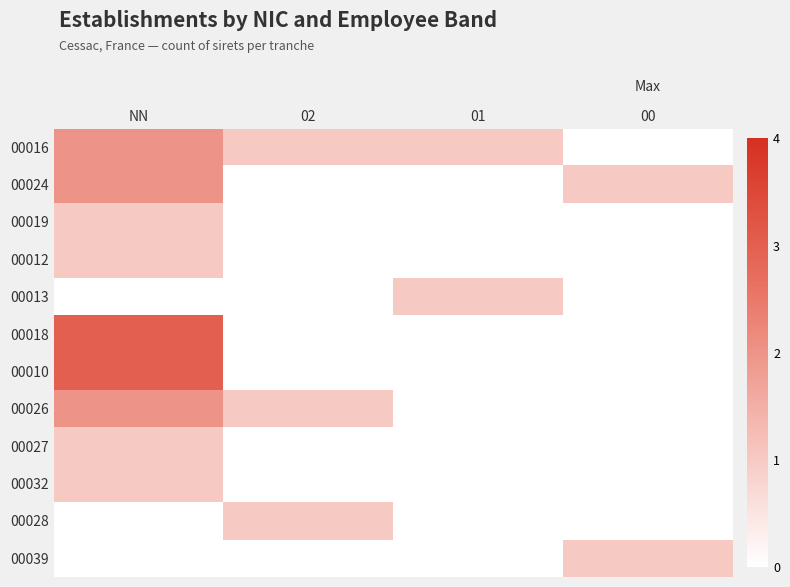

Reading left to right, list all the values displayed in this chart.

00016: NN=2	02=1	01=1	00=0
00024: NN=2	02=0	01=0	00=1
00019: NN=1	02=0	01=0	00=0
00012: NN=1	02=0	01=0	00=0
00013: NN=0	02=0	01=1	00=0
00018: NN=3	02=0	01=0	00=0
00010: NN=3	02=0	01=0	00=0
00026: NN=2	02=1	01=0	00=0
00027: NN=1	02=0	01=0	00=0
00032: NN=1	02=0	01=0	00=0
00028: NN=0	02=1	01=0	00=0
00039: NN=0	02=0	01=0	00=1